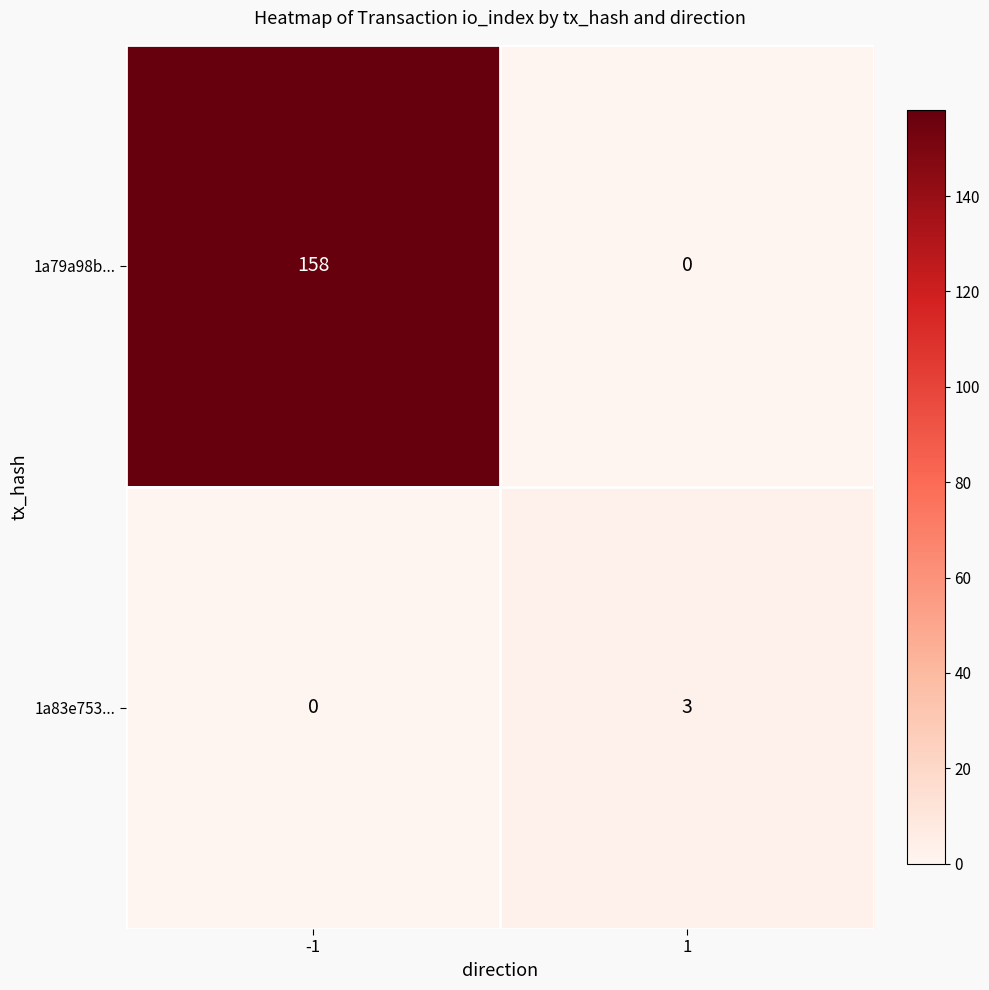

What is the greatest value displayed?

158